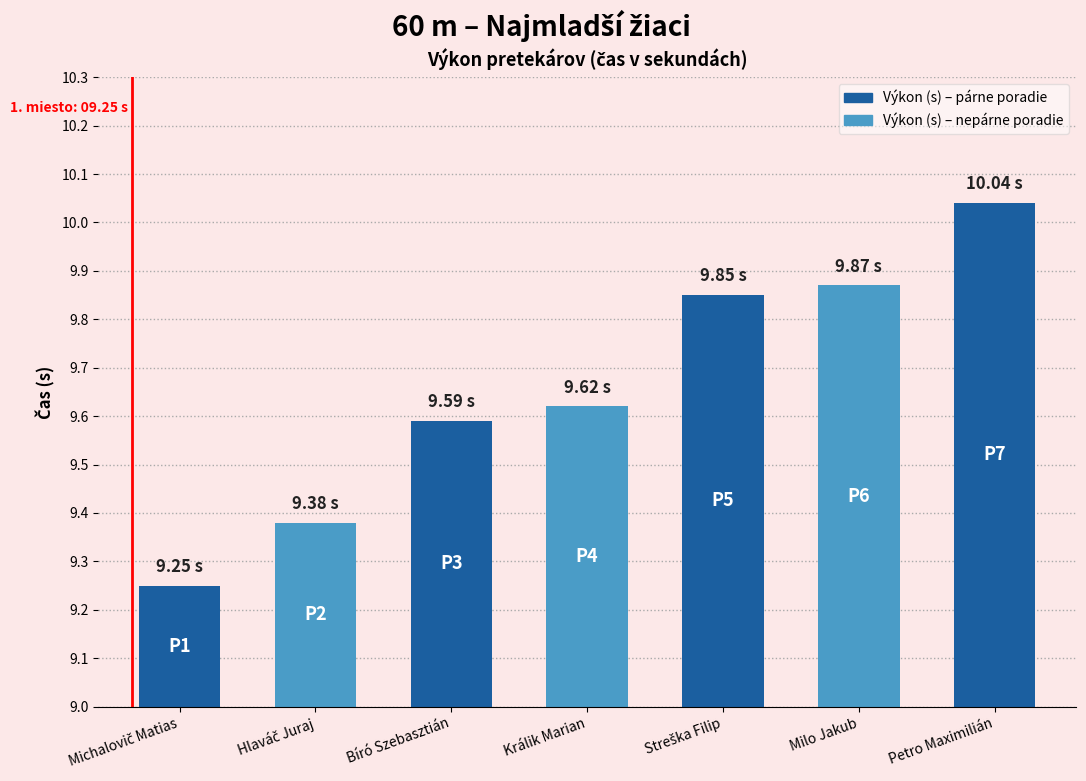

Which has a higher value, Králik Marian or Milo Jakub?

Milo Jakub